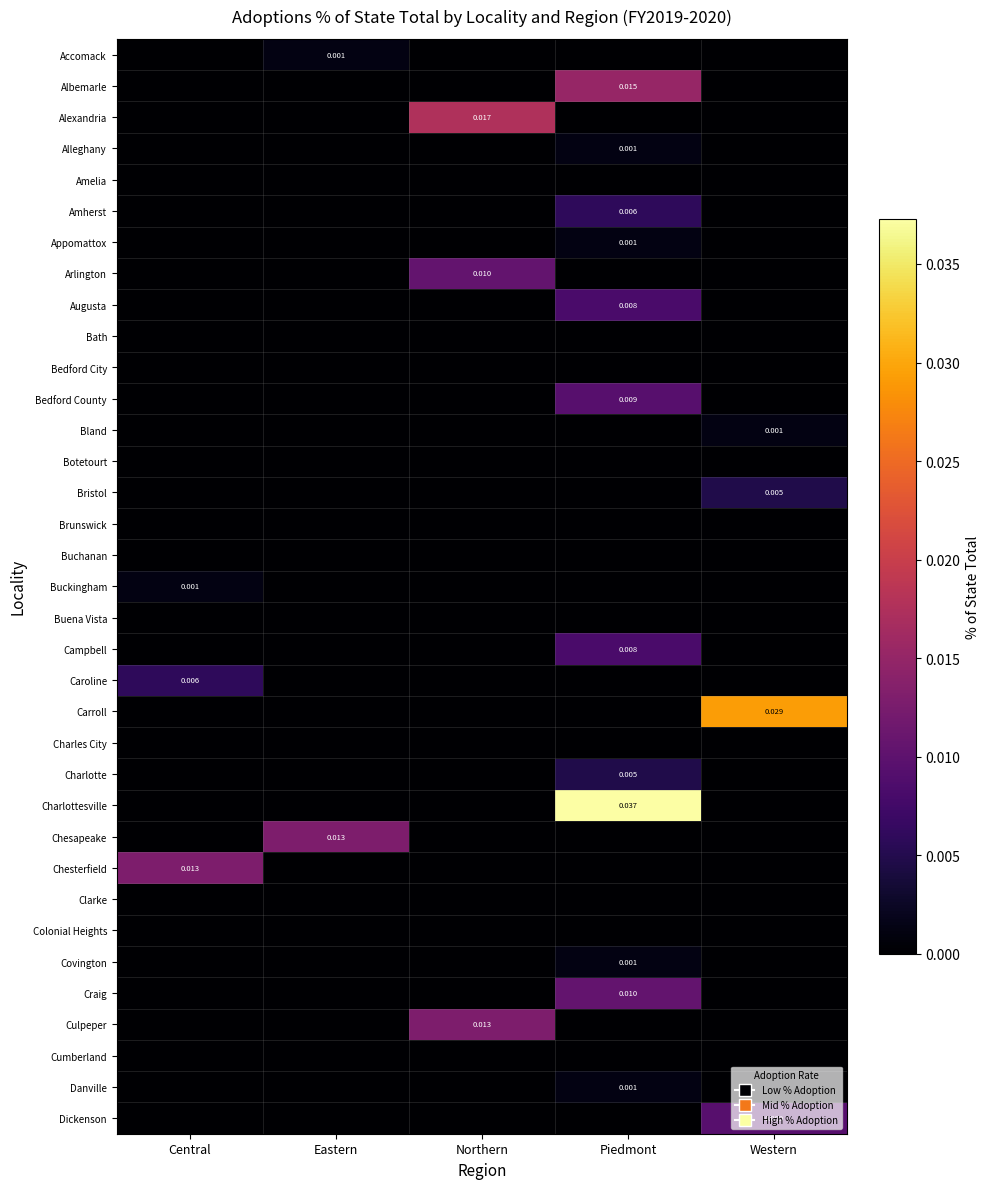

How many series are shown in this chart?

35